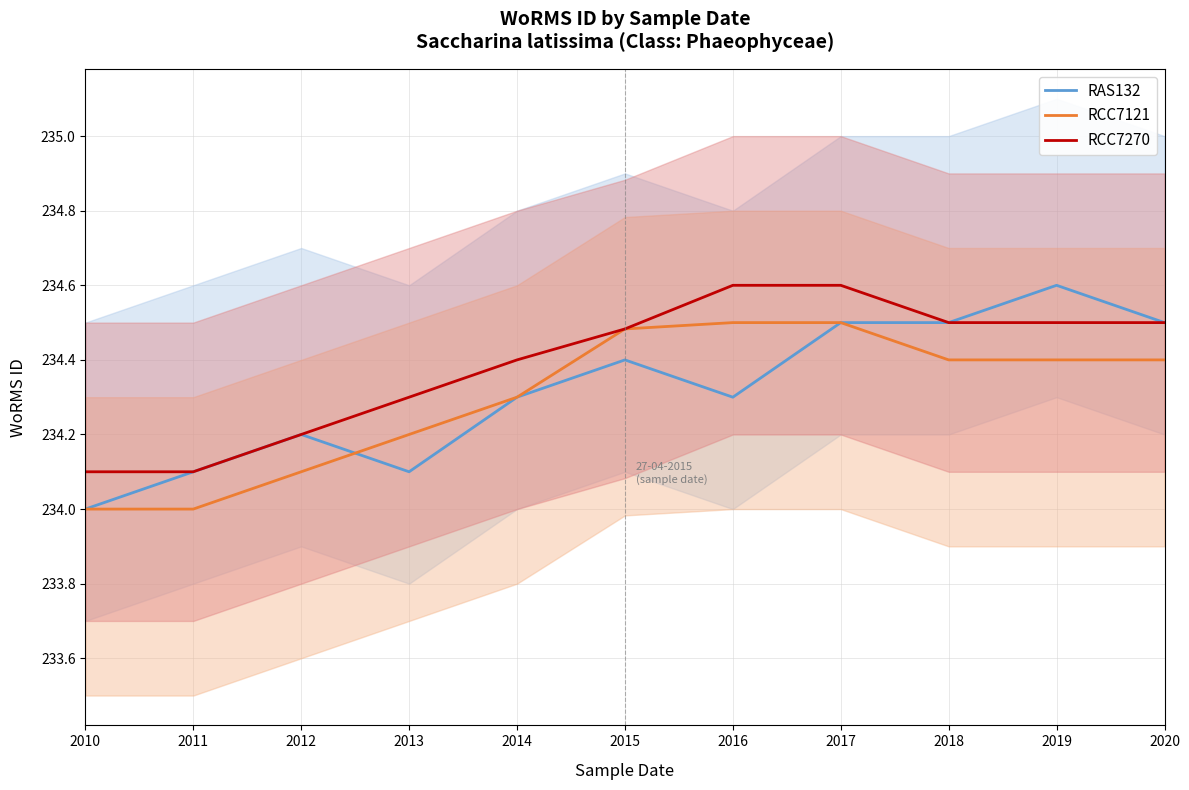

At which category does RAS132 reach its first local valley?

2013